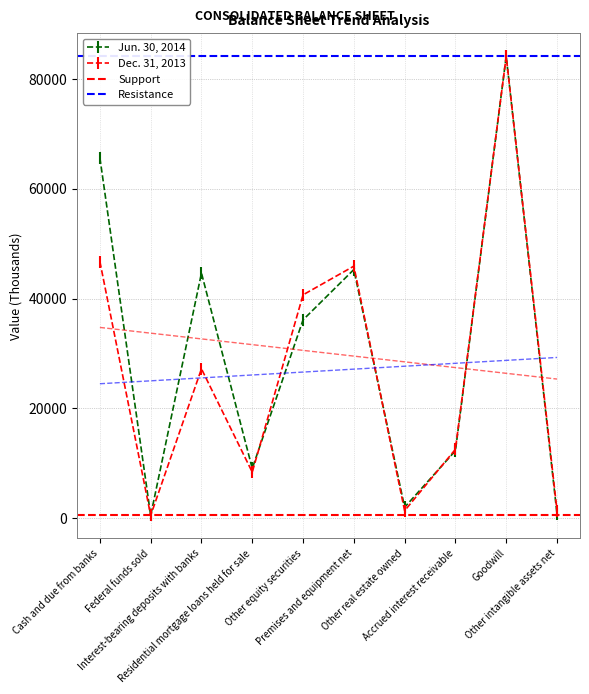

What is the difference between the second highest and minimum values in the Dec. 31, 2013 series?

46280